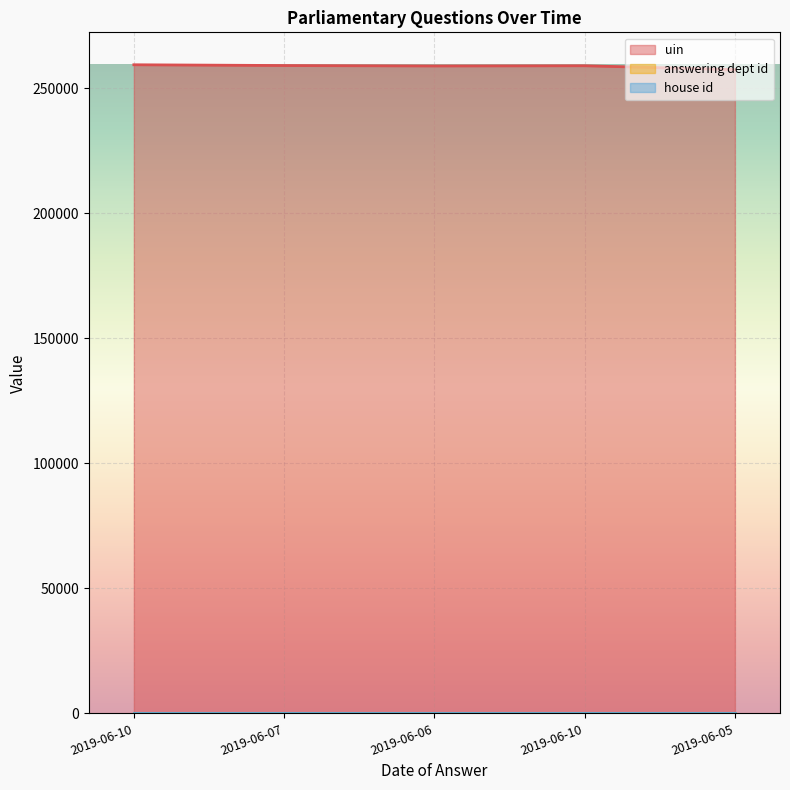

What is the sum of the uin values at 2019-06-07 and 2019-06-06?

518129